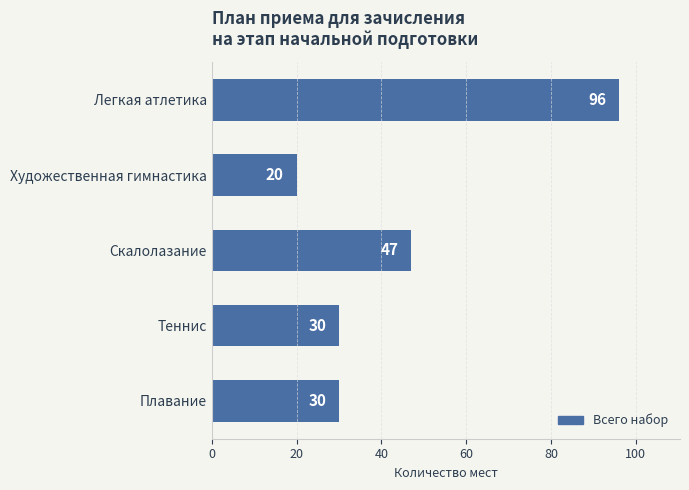

The value at Легкая атлетика is 49. True or false?

False